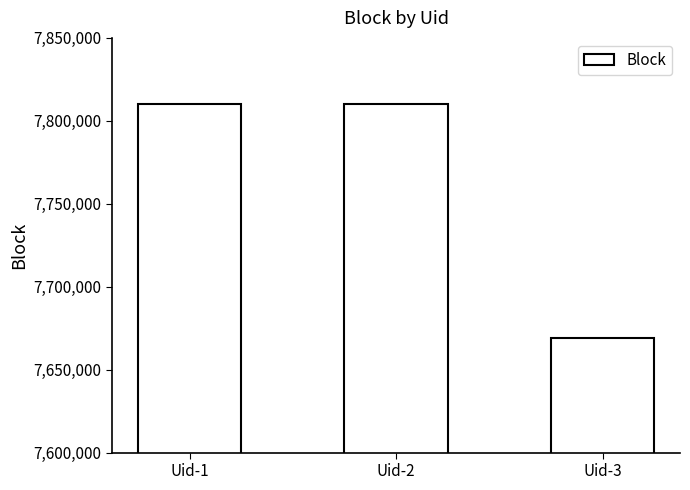

What is the average value?

7763359